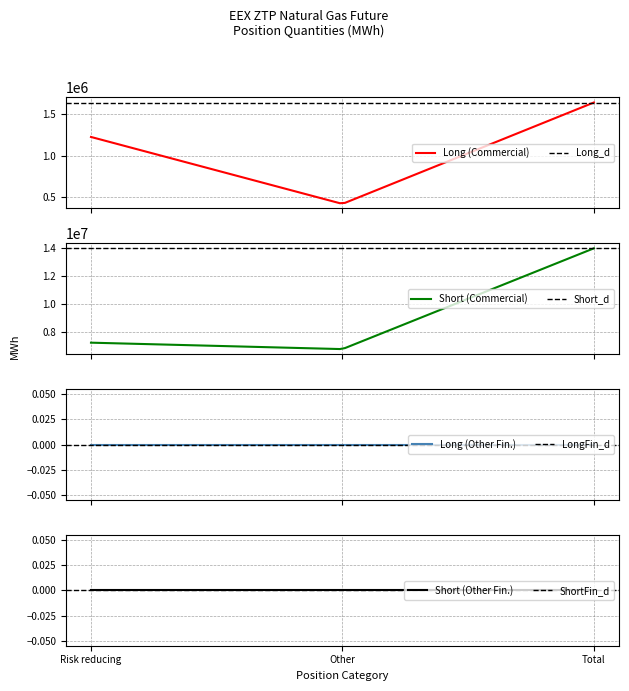

What is the label of the 2nd point from the left?

Other